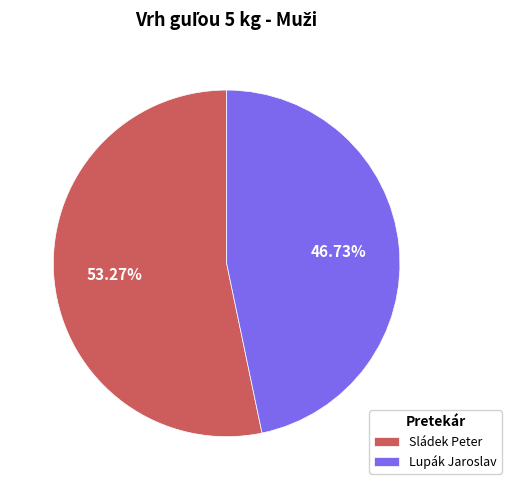

True or false: Lupák Jaroslav accounts for 38% of the total.

False